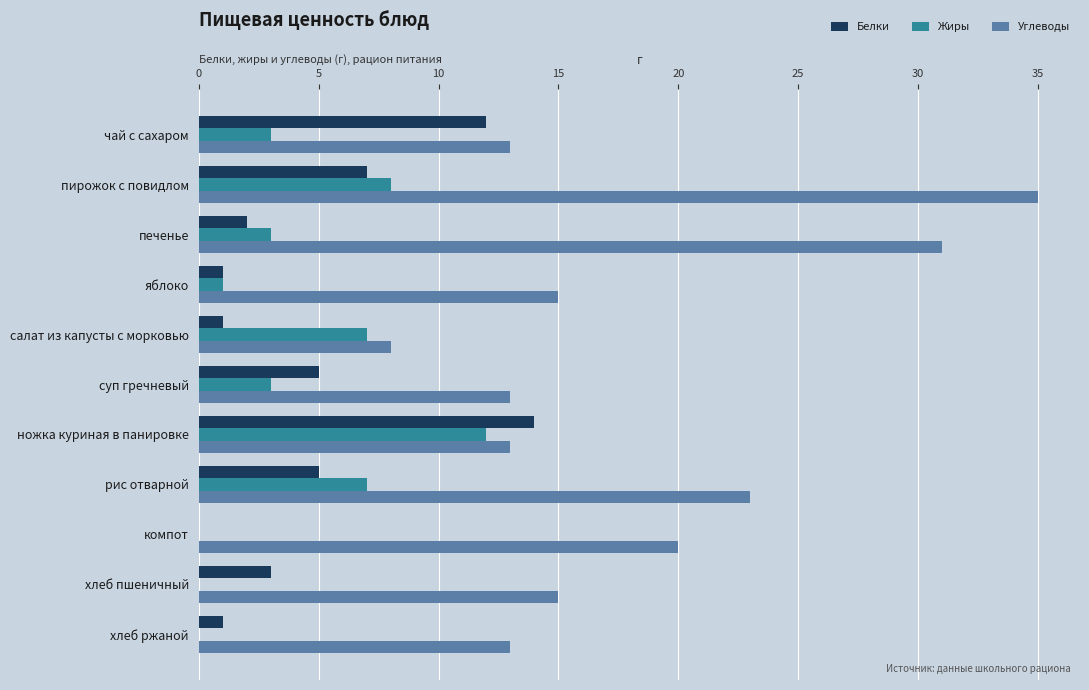

At which category is the sum across all series the highest?

пирожок с повидлом